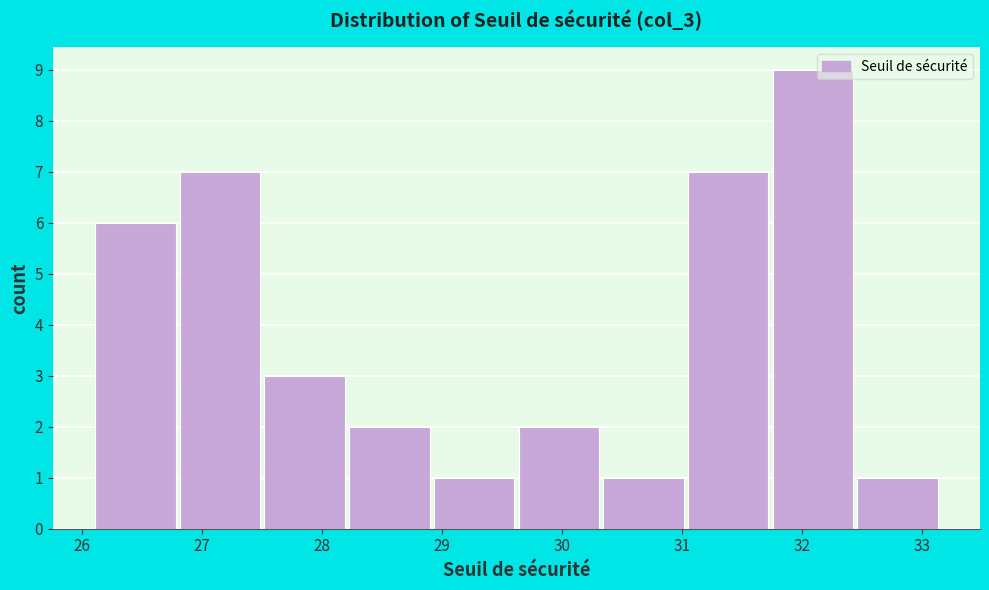

Reading left to right, list every bar in this chart as the range it spans on the x-axis followed by its height. Neither the bar edges nor the heights are printed on the chart, so give them approximately, as read against the axes.

26.1 to 26.8: 6
26.8 to 27.5: 7
27.5 to 28.2: 3
28.2 to 28.9: 2
28.9 to 29.6: 1
29.6 to 30.3: 2
30.3 to 31.0: 1
31.0 to 31.7: 7
31.7 to 32.4: 9
32.4 to 33.2: 1